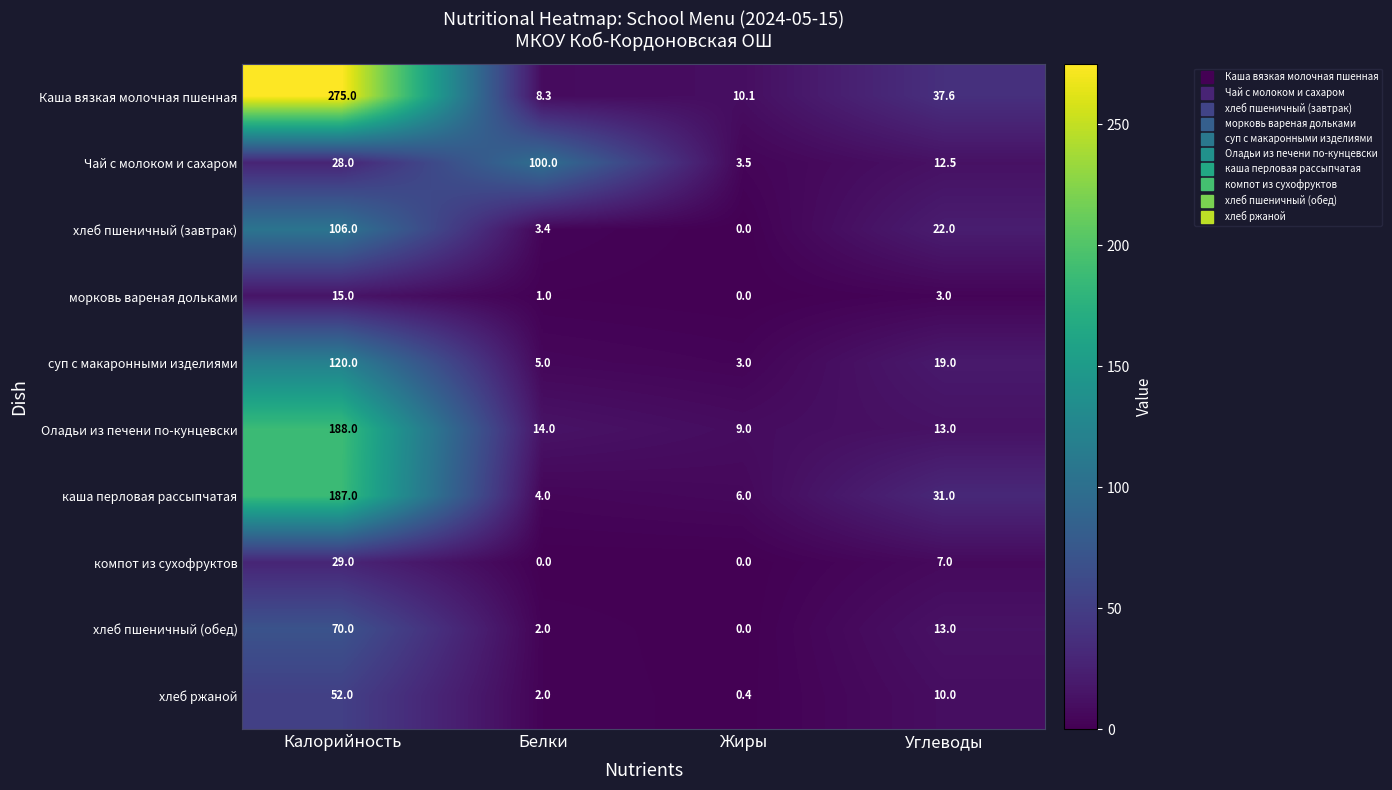

At which label is Каша вязкая молочная пшенная closest to 141?

Углеводы